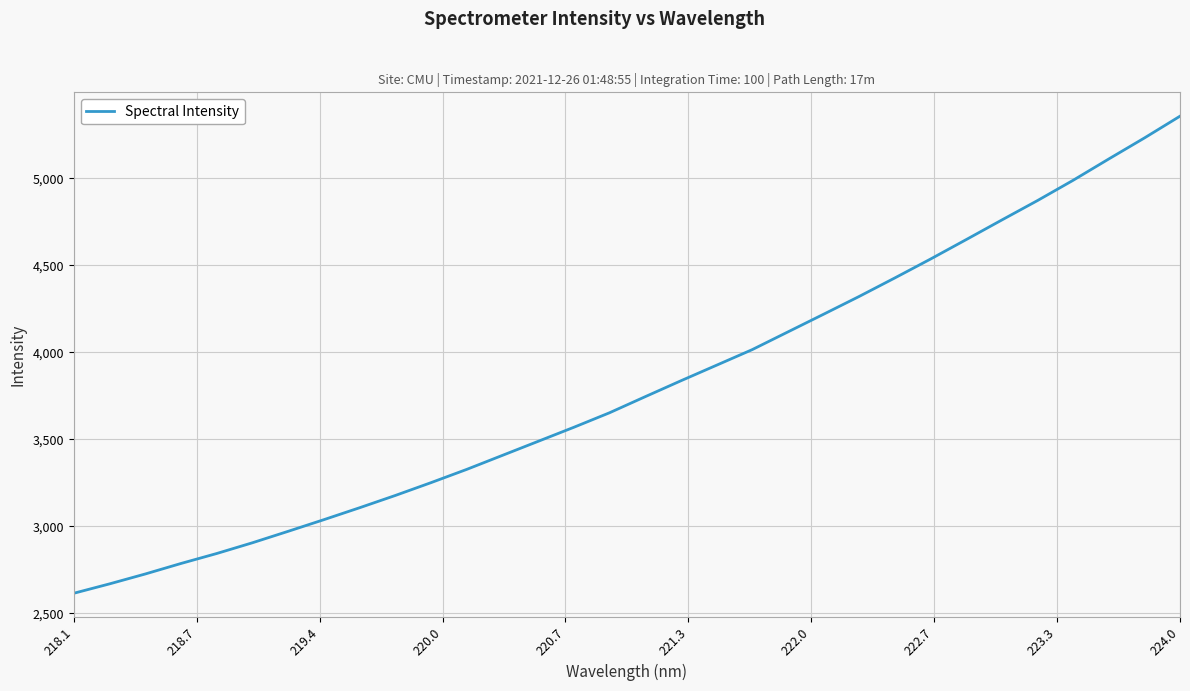

What is the greatest value displayed?

5357.2